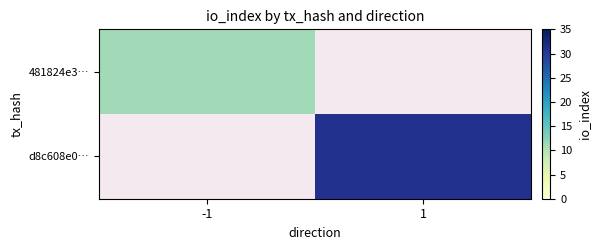

What is the minimum value shown in the chart?

11.0